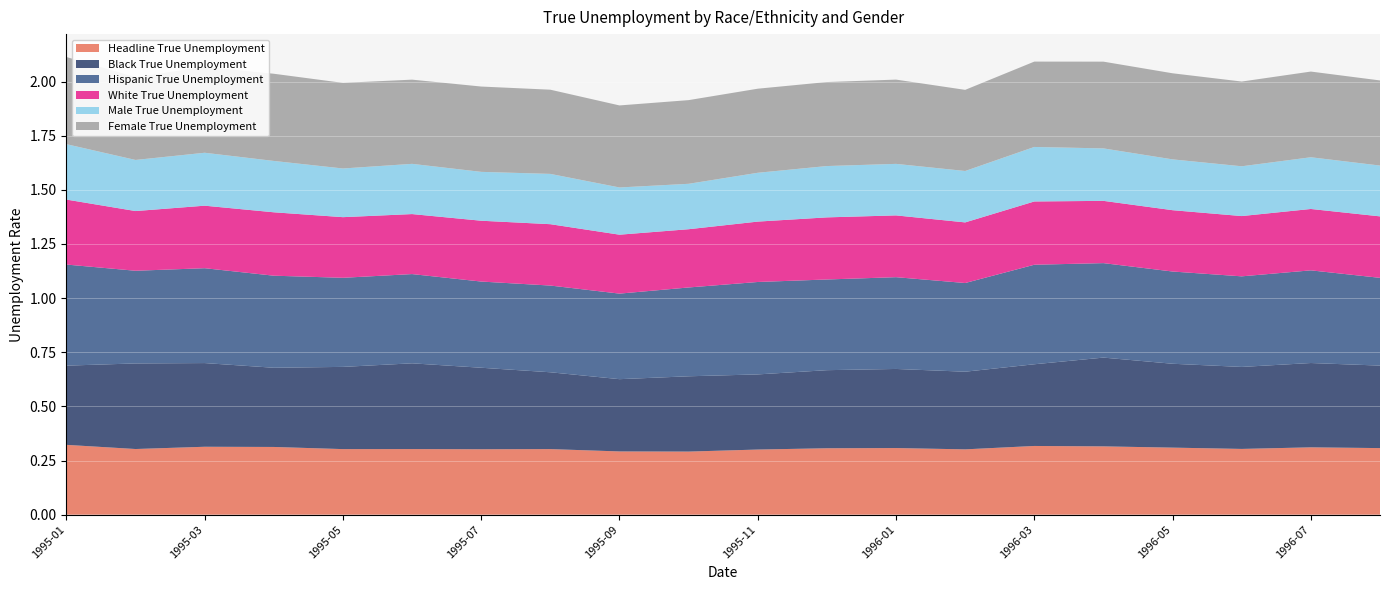

Reading left to right, transcribe all the data shown in this chart.

Headline True Unemployment: 0.3	0.3	0.3	0.3	0.3	0.3	0.3	0.3	0.3	0.3	0.3	0.3	0.3	0.3	0.3	0.3	0.3	0.3	0.3	0.3
Black True Unemployment: 0.4	0.4	0.4	0.4	0.4	0.4	0.4	0.4	0.3	0.3	0.3	0.4	0.4	0.4	0.4	0.4	0.4	0.4	0.4	0.4
Hispanic True Unemployment: 0.5	0.4	0.4	0.4	0.4	0.4	0.4	0.4	0.4	0.4	0.4	0.4	0.4	0.4	0.5	0.4	0.4	0.4	0.4	0.4
White True Unemployment: 0.3	0.3	0.3	0.3	0.3	0.3	0.3	0.3	0.3	0.3	0.3	0.3	0.3	0.3	0.3	0.3	0.3	0.3	0.3	0.3
Male True Unemployment: 0.3	0.2	0.2	0.2	0.2	0.2	0.2	0.2	0.2	0.2	0.2	0.2	0.2	0.2	0.3	0.2	0.2	0.2	0.2	0.2
Female True Unemployment: 0.4	0.4	0.4	0.4	0.4	0.4	0.4	0.4	0.4	0.4	0.4	0.4	0.4	0.4	0.4	0.4	0.4	0.4	0.4	0.4